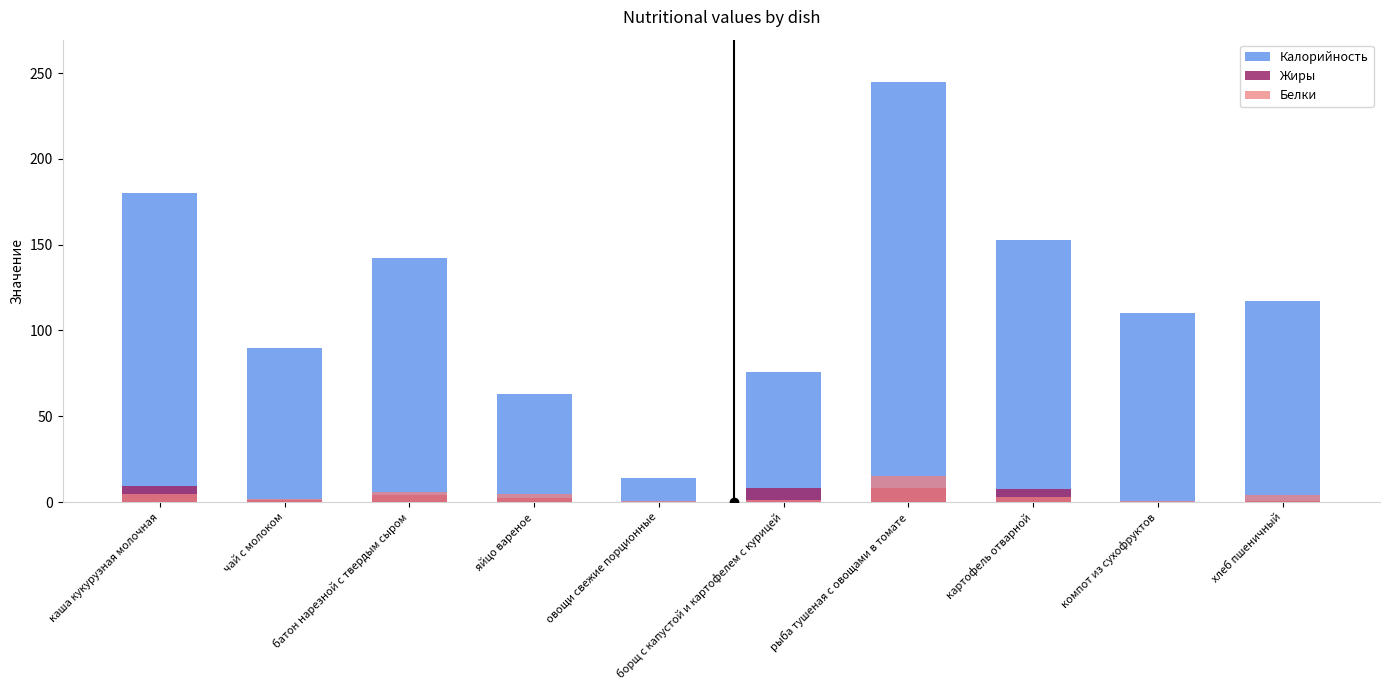

Reading right to left, list all the values displayed in this chart.

Калорийность: хлеб пшеничный=117.0	компот из сухофруктов=110.0	картофель отварной=153.0	рыба тушеная с овощами в томате=245.0	борщ с капустой и картофелем с курицей=76.0	овощи свежие порционные=14.0	яйцо вареное=63.0	батон нарезной с твердым сыром=142.0	чай с молоком=90.0	каша кукурузная молочная=180.0
Жиры: хлеб пшеничный=0.4	компот из сухофруктов=0.0	картофель отварной=7.3	рыба тушеная с овощами в томате=8.1	борщ с капустой и картофелем с курицей=8.0	овощи свежие порционные=0.1	яйцо вареное=2.3	батон нарезной с твердым сыром=3.8	чай с молоком=1.3	каша кукурузная молочная=9.5
Белки: хлеб пшеничный=3.8	компот из сухофруктов=0.5	картофель отварной=2.8	рыба тушеная с овощами в томате=15.4	борщ с капустой и картофелем с курицей=1.4	овощи свежие порционные=0.8	яйцо вареное=4.7	батон нарезной с твердым сыром=5.6	чай с молоком=1.5	каша кукурузная молочная=4.6